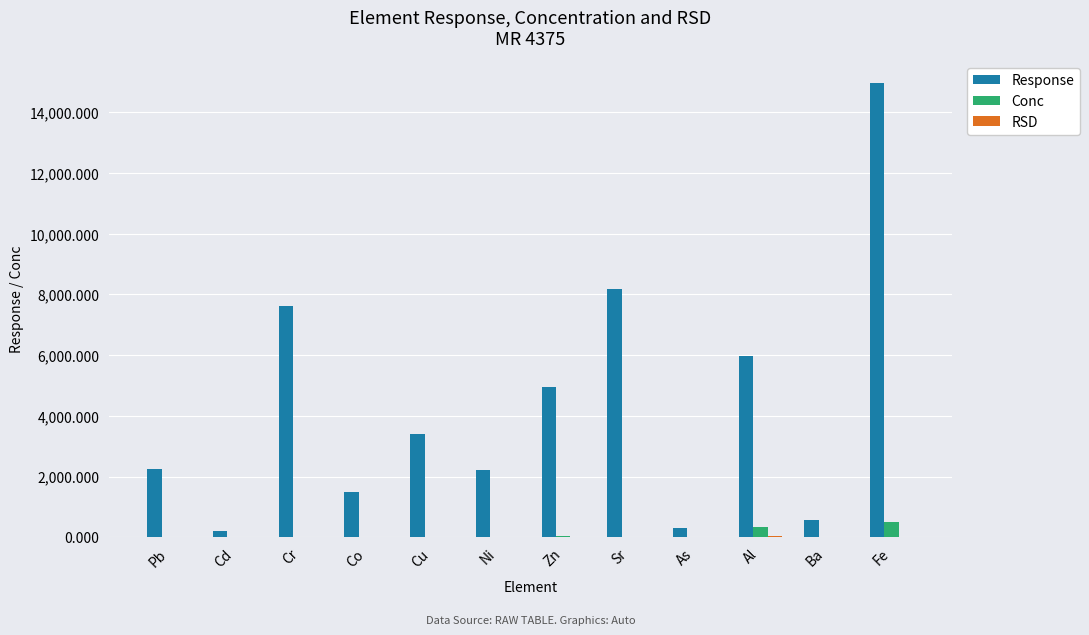

Which category has the highest value across all series?

Fe